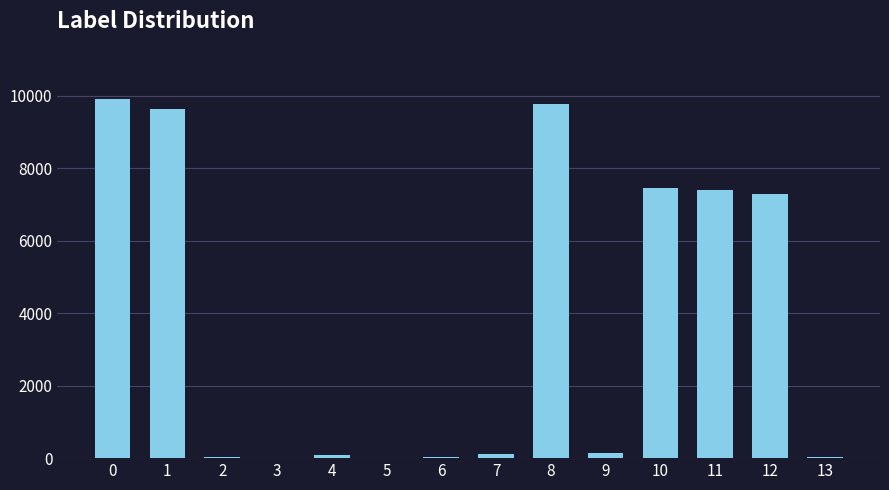

What is the difference between the values at 6 and 0?

9879